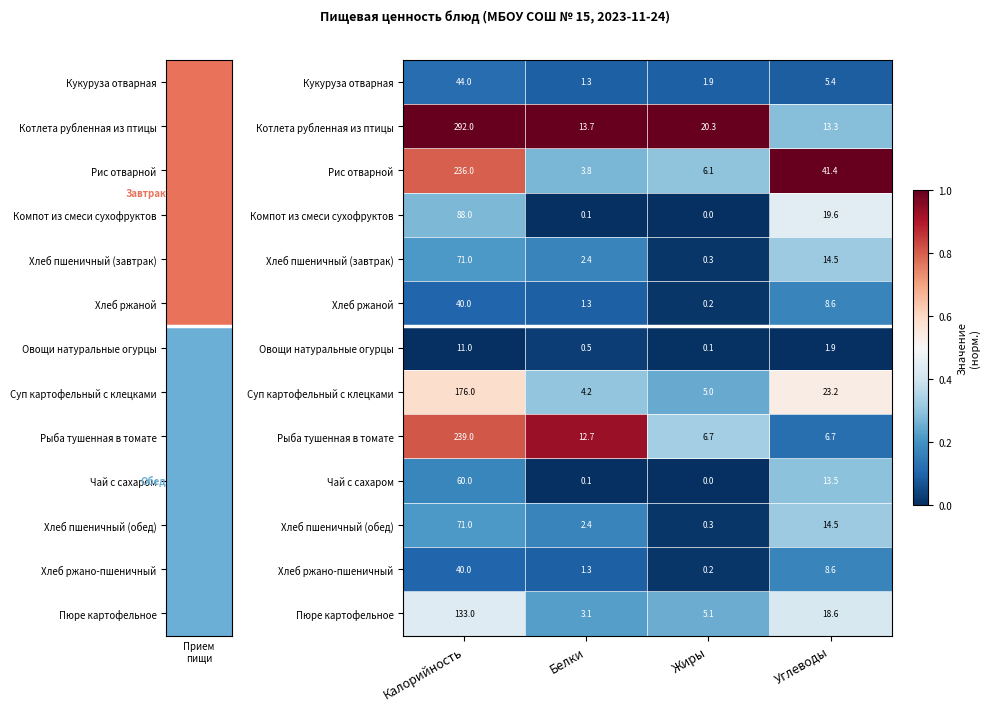

What is the difference between the Овощи натуральные огурцы values at Углеводы and Калорийность?

9.1